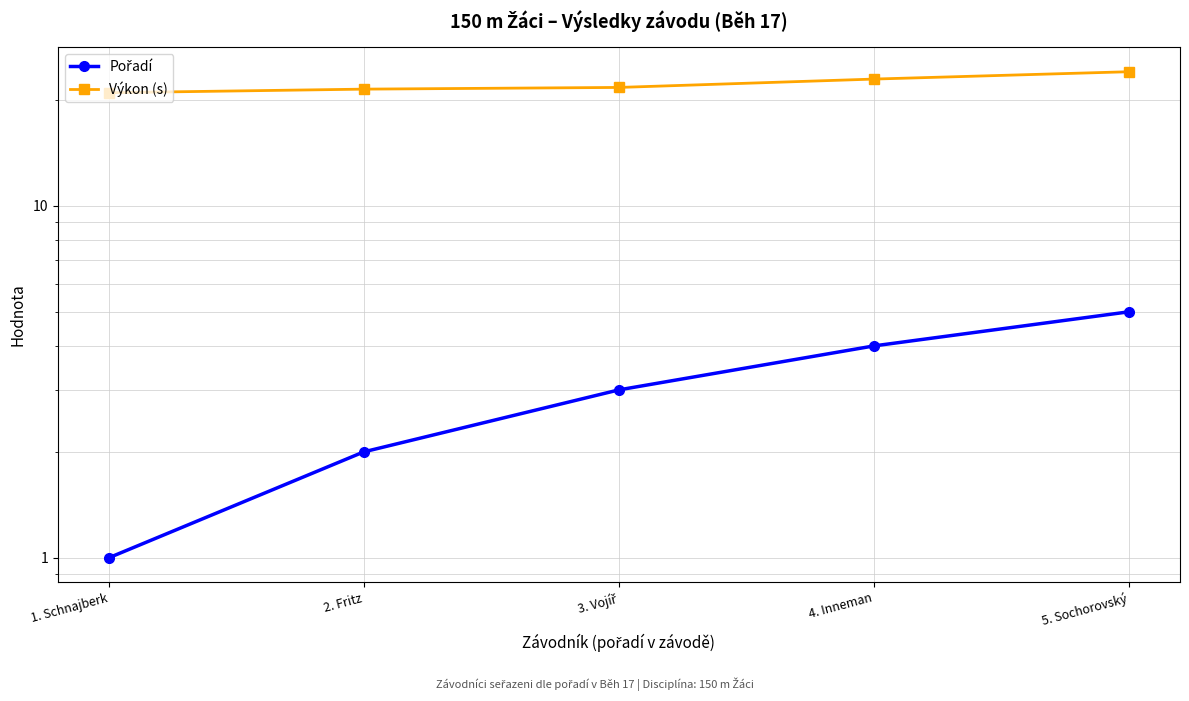

What is the greatest value displayed?

24.1